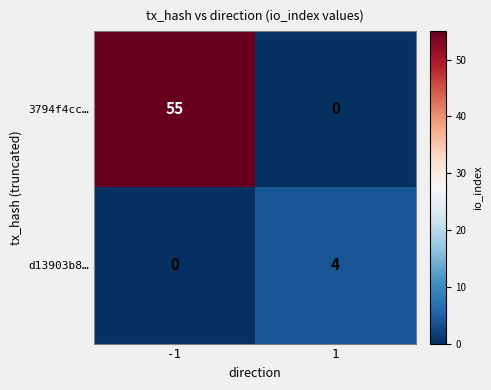

At which category is the sum across all series the highest?

-1